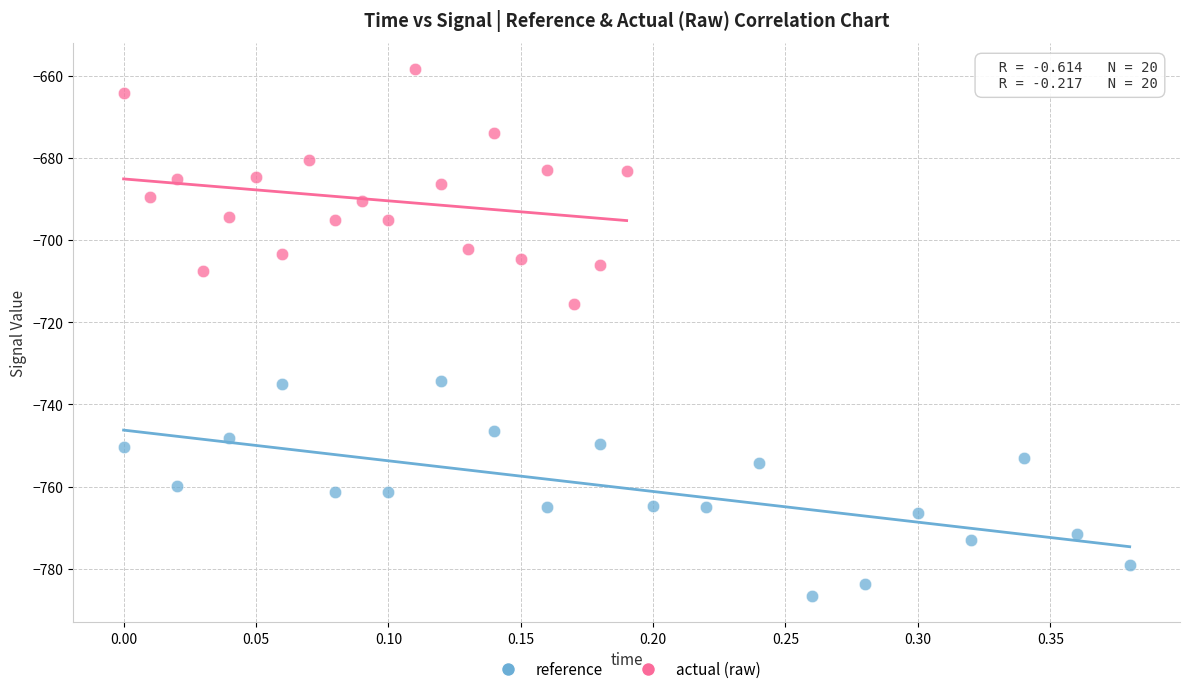

What are all the series names shown in the legend?

reference, actual (raw)